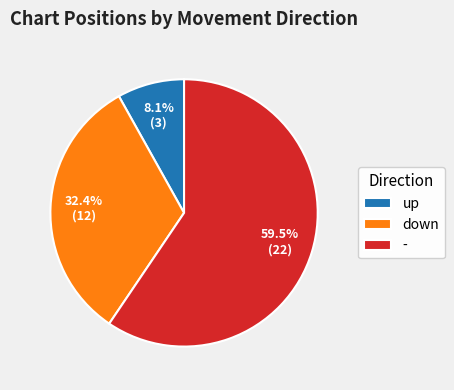

How much of the chart is everything except -?

40.5%